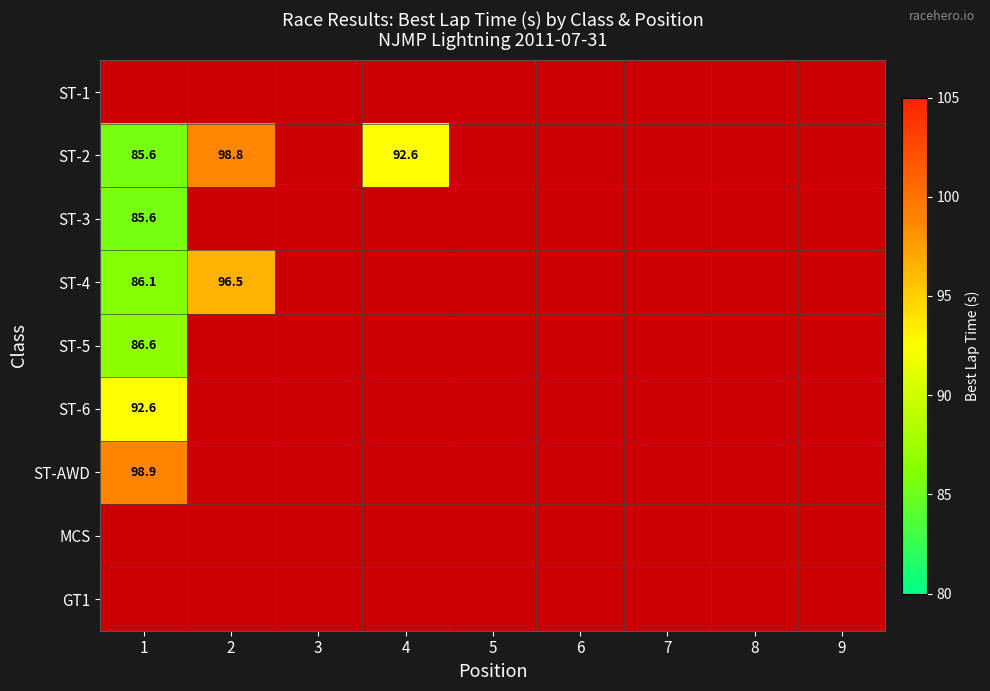

The ST-2 series shows 98.8 at 2. True or false?

True